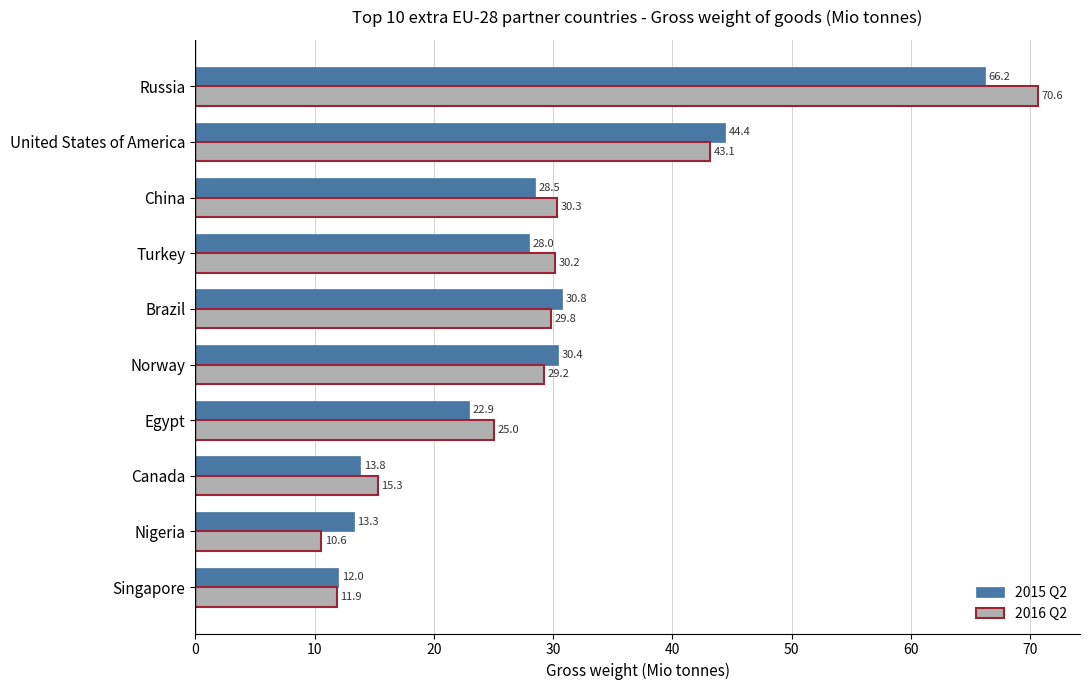

What is the difference between the maximum and minimum values in the 2015 Q2 series?

54.2